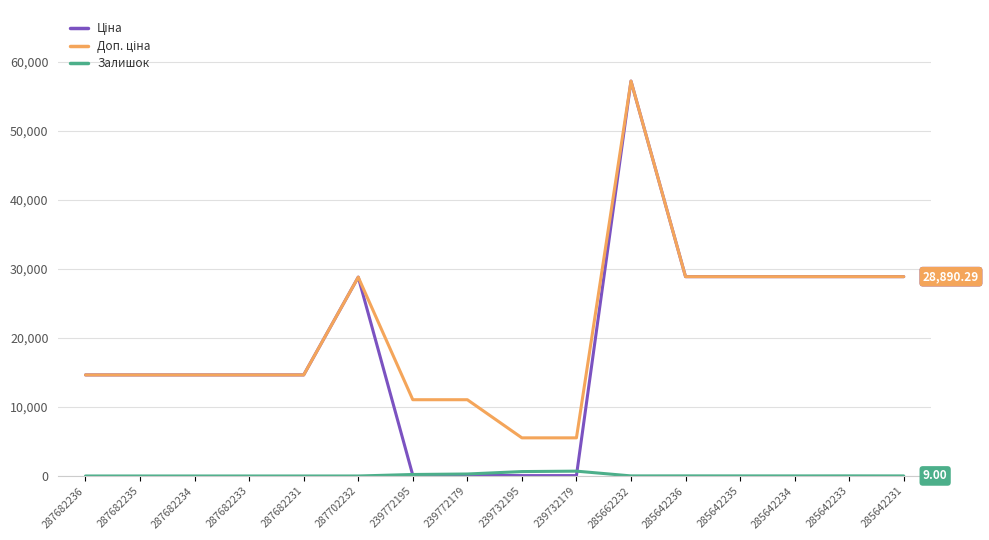

What is the total value across all series at 287682234?

29299.2